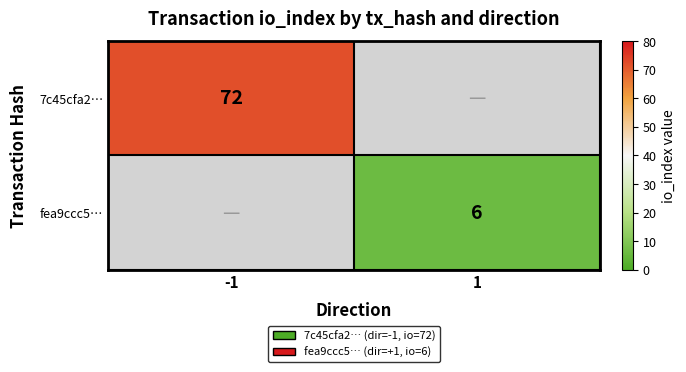

True or false: 7c45cfa2… has a value of 43 at -1.

False